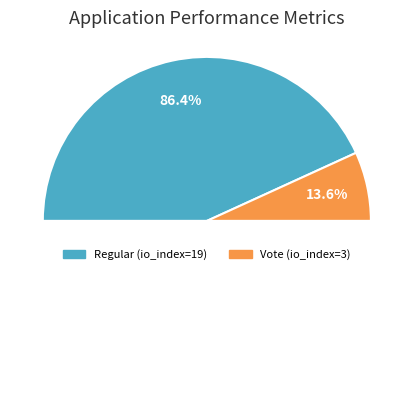

To the nearest percent, what is the difference between the Regular (io_index=19) and Vote (io_index=3) slice percentages?

73%